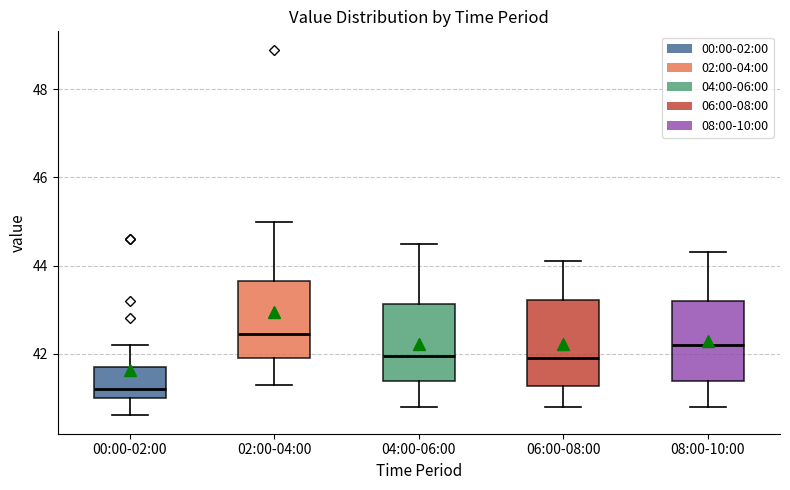

Where is the lower edge of the box for 00:00-02:00 on the y-axis? The values are not printed on the chart, so give them approximately, as read against the axis.

41.0